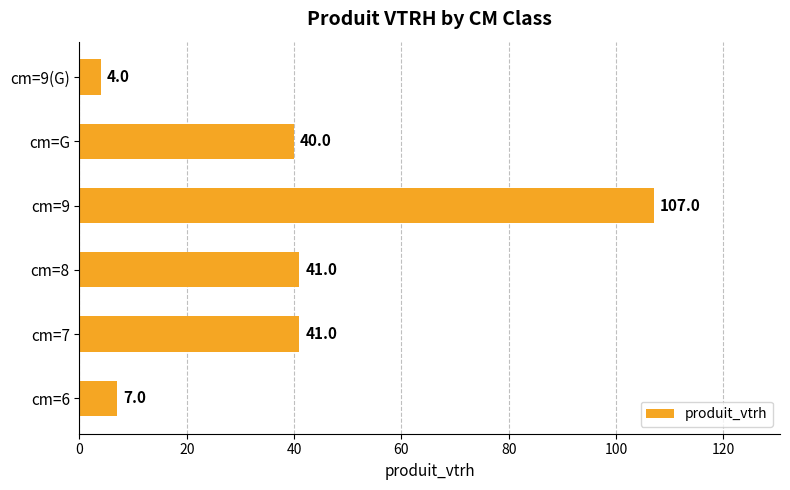

Between cm=G and cm=8, which is larger?

cm=8